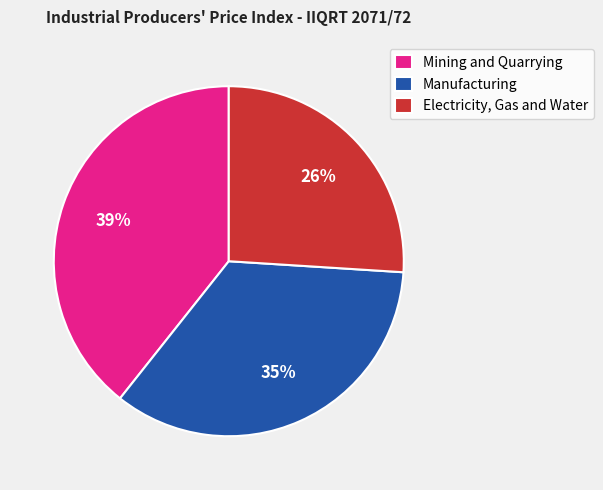

Which slice is the smallest?

Electricity, Gas and Water